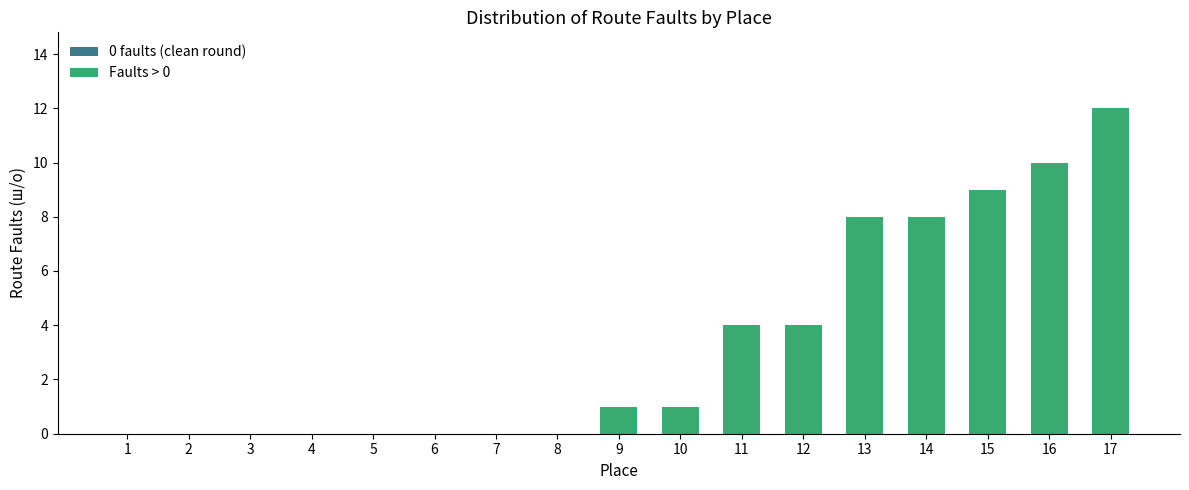

Between 2 and 17, which is larger?

17